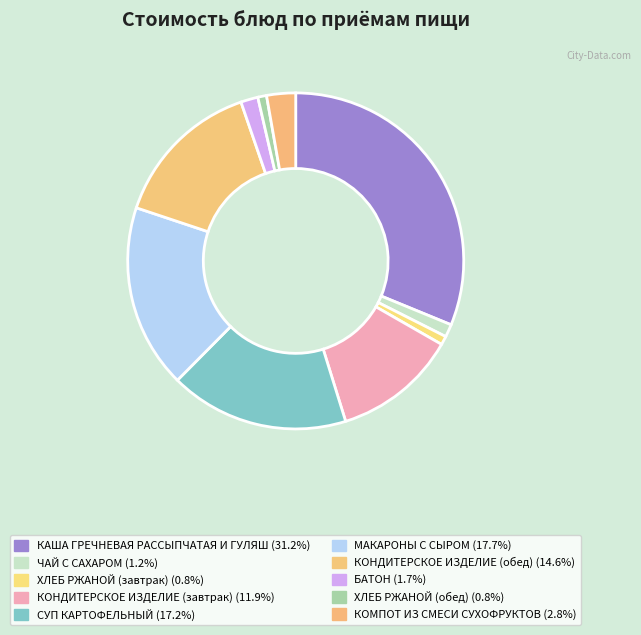

Count the number of slices in the pie.

10